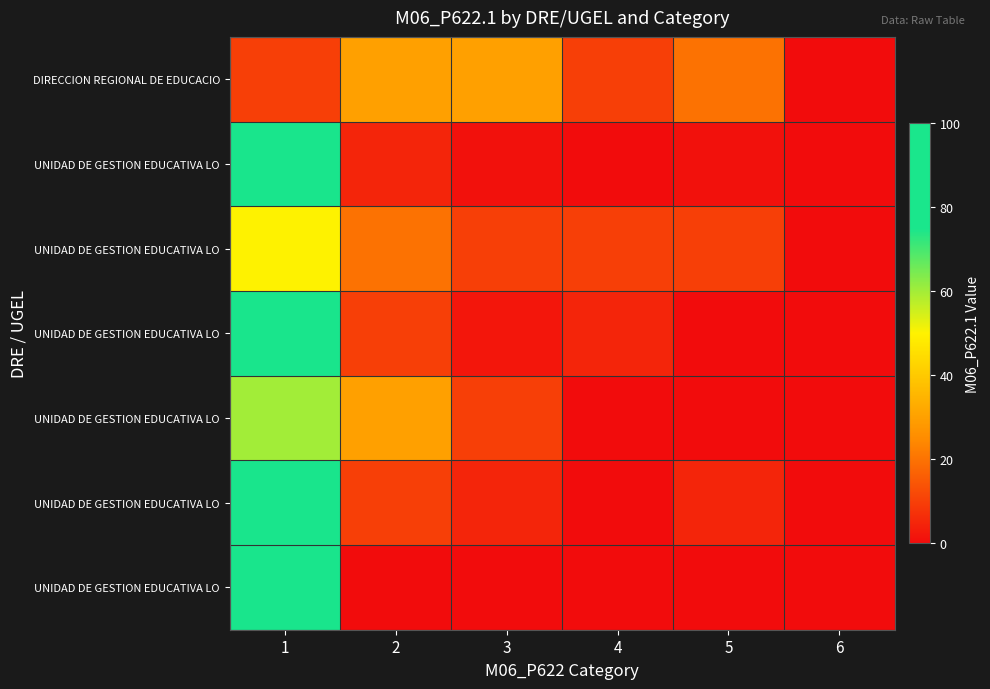

What is the total value across all series at 5?

36